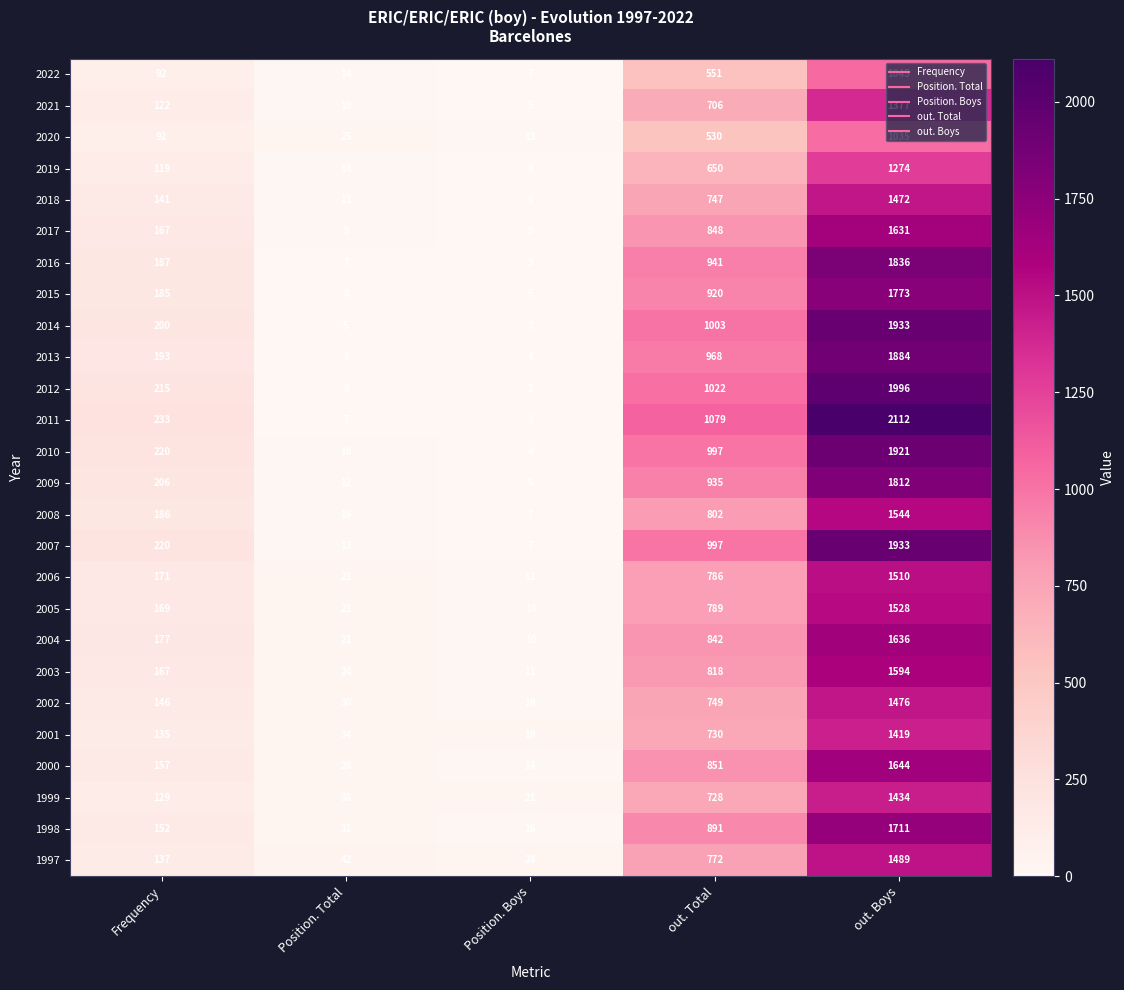

List the labels in order of 1998 value, largest first.

out. Boys, out. Total, Frequency, Position. Total, Position. Boys